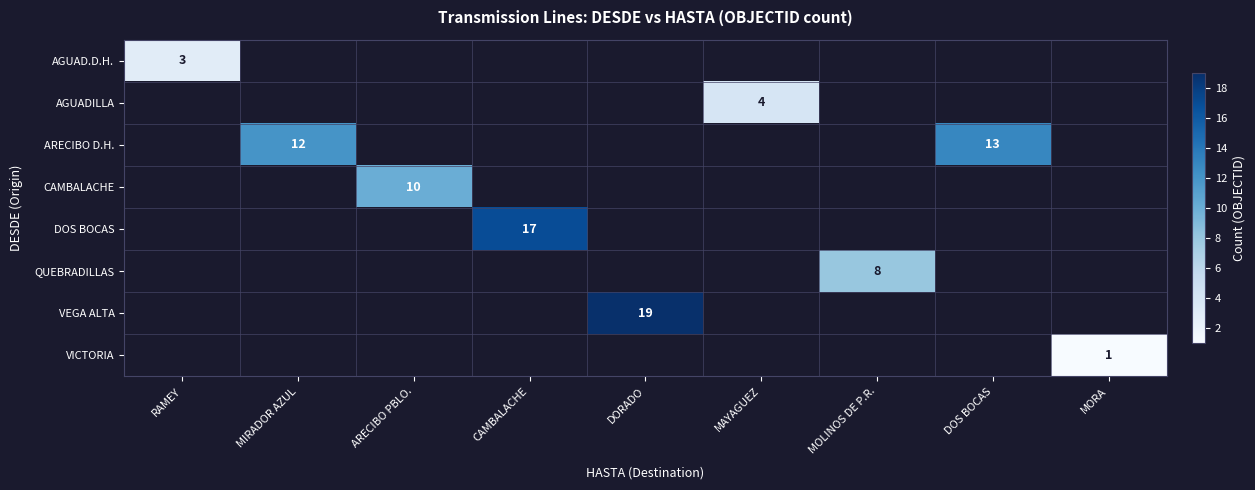

How many values in AGUAD.D.H. are above zero?

1